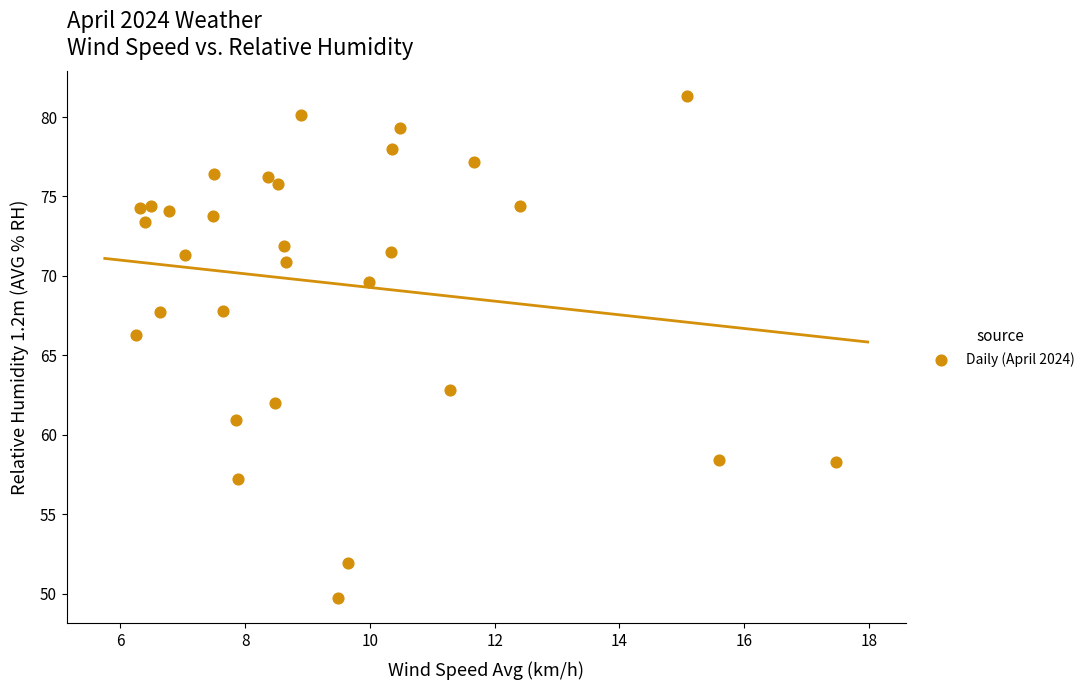

What is the range of Y values (max minus min)?

31.6